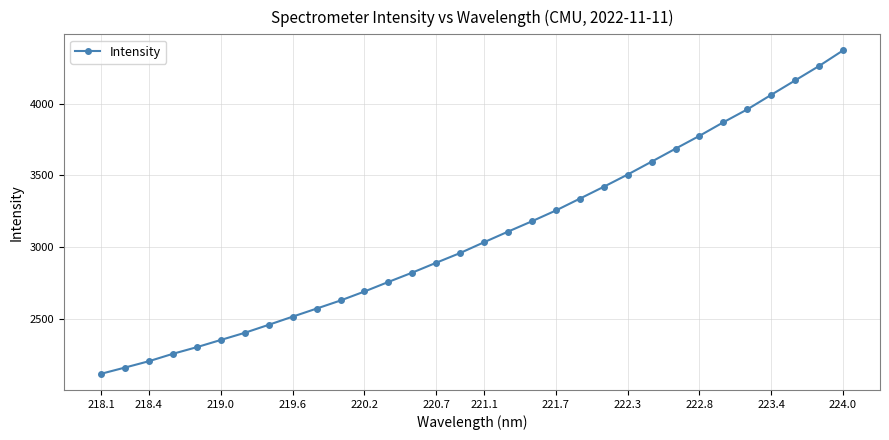

What is the sum of all values?

98663.4